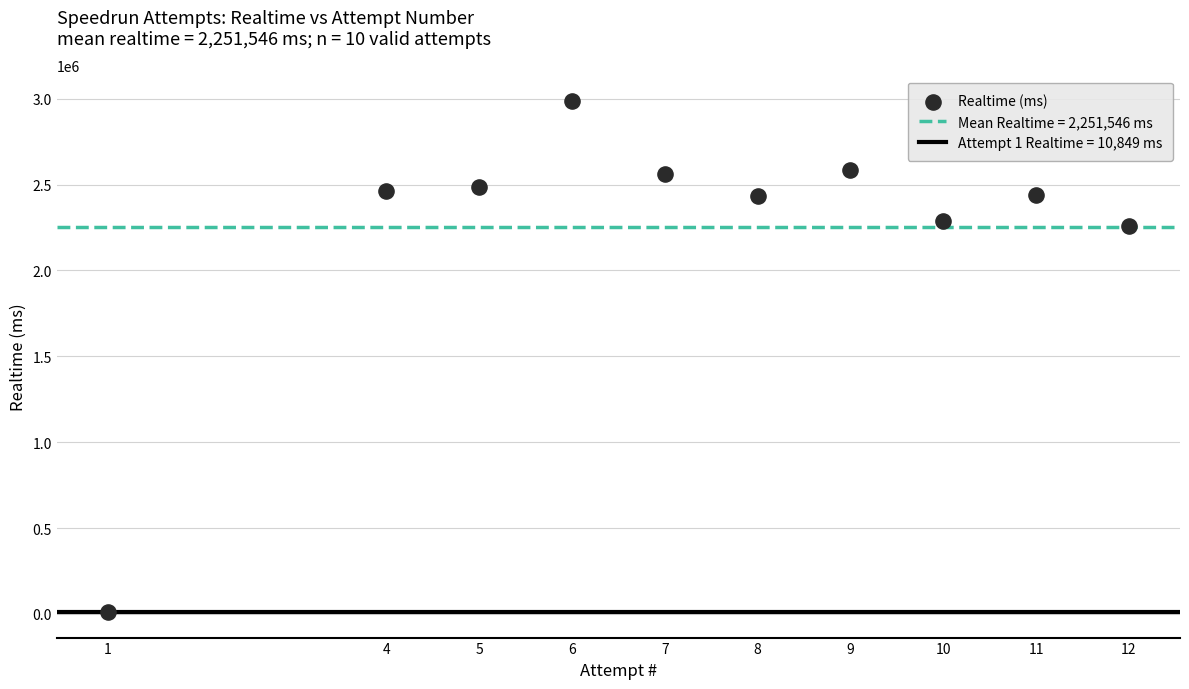

What is the average X value?

7